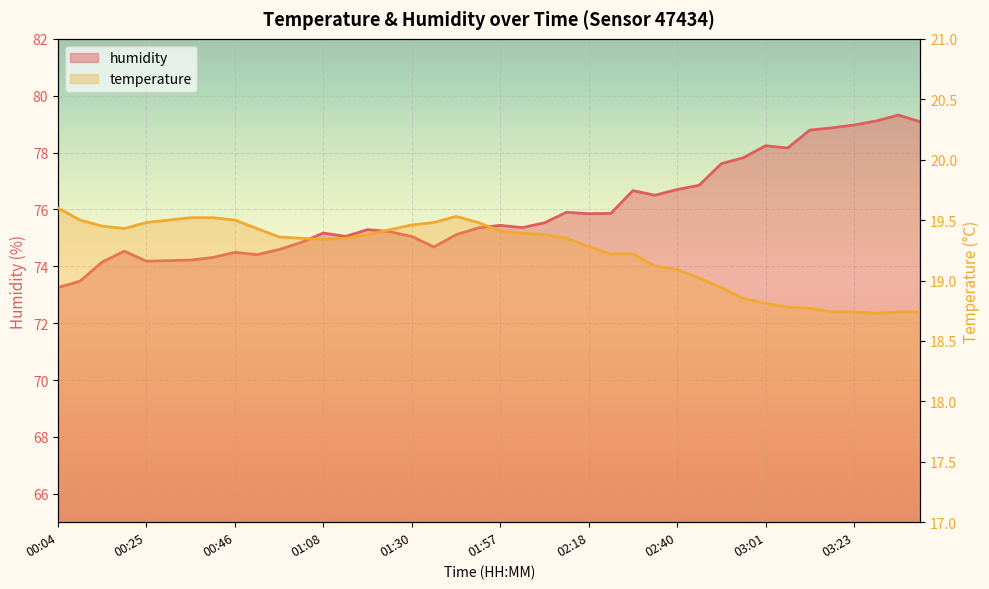

Which category has the lowest value in the temperature series?

03:28